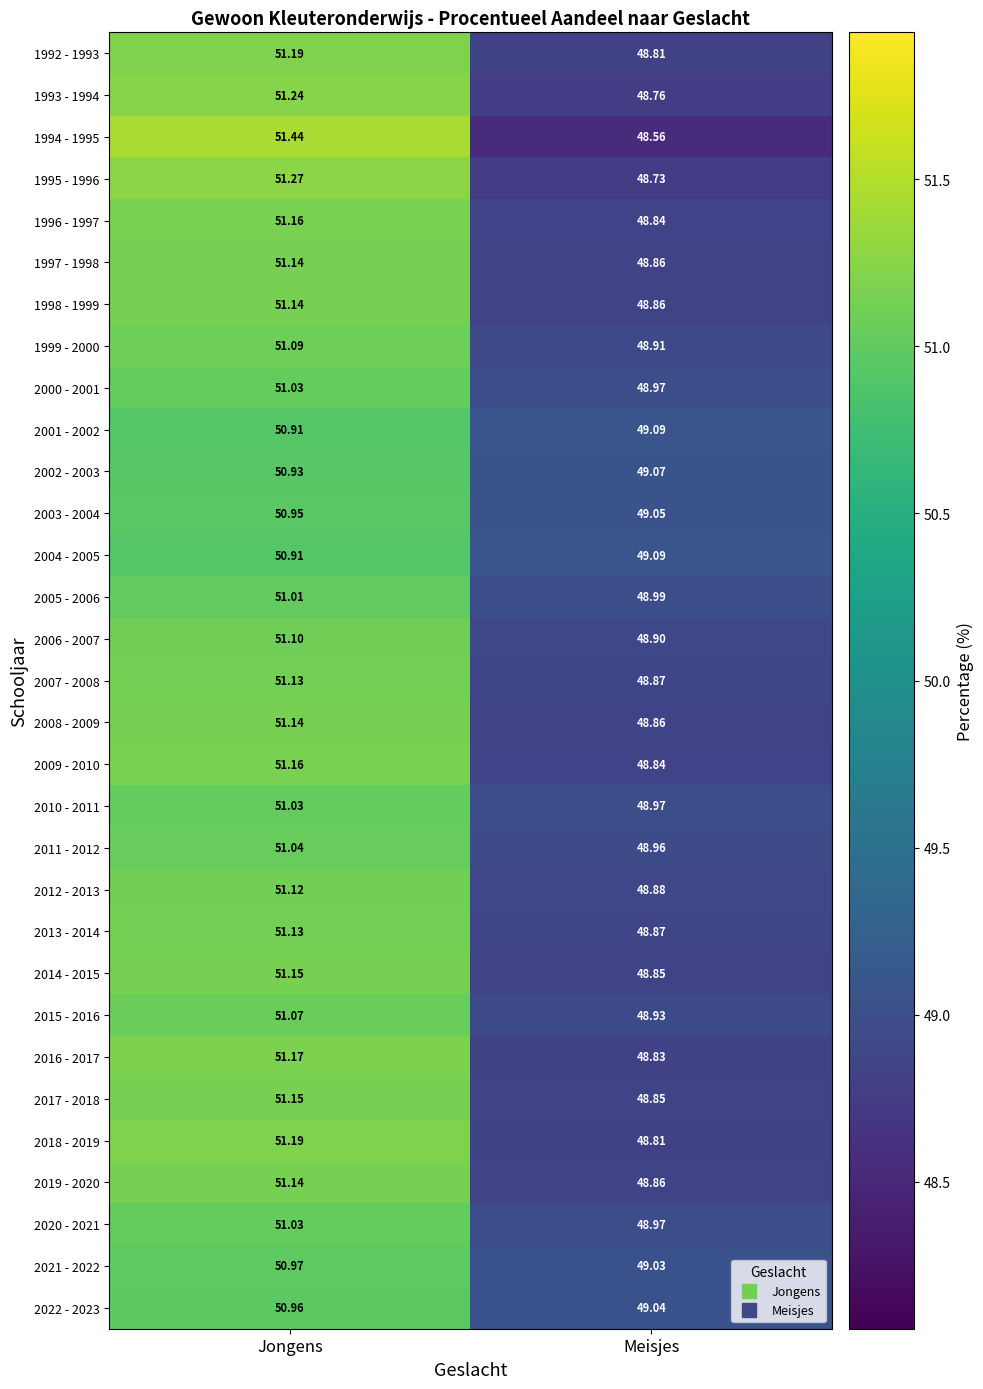

At which label does 2000 - 2001 first exceed 51?

Jongens